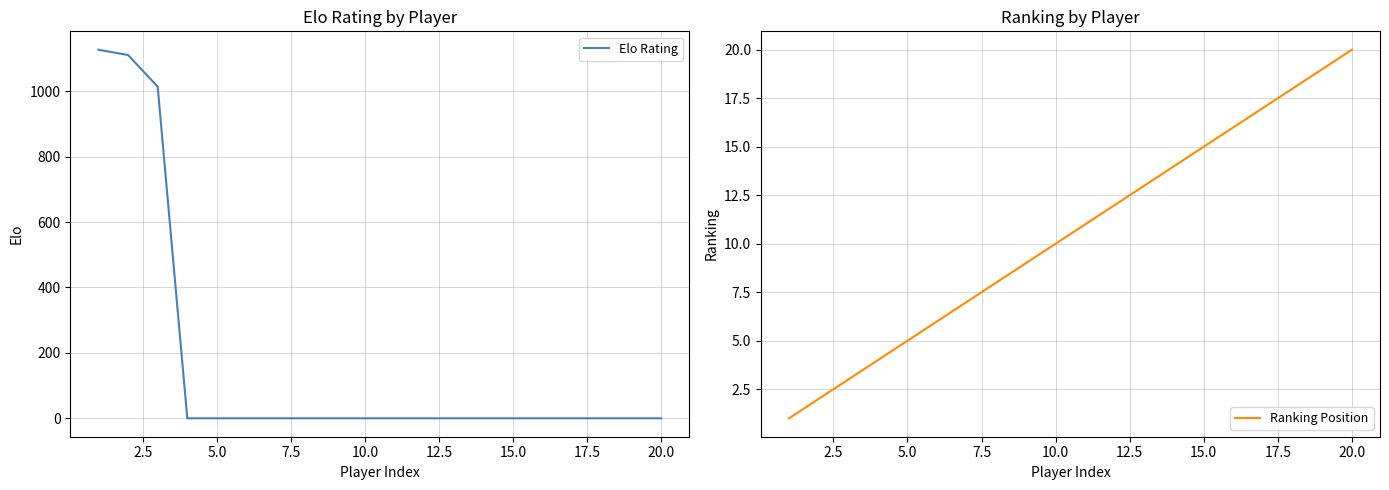

True or false: Elo Rating has a value of -515 at 17.5.

False